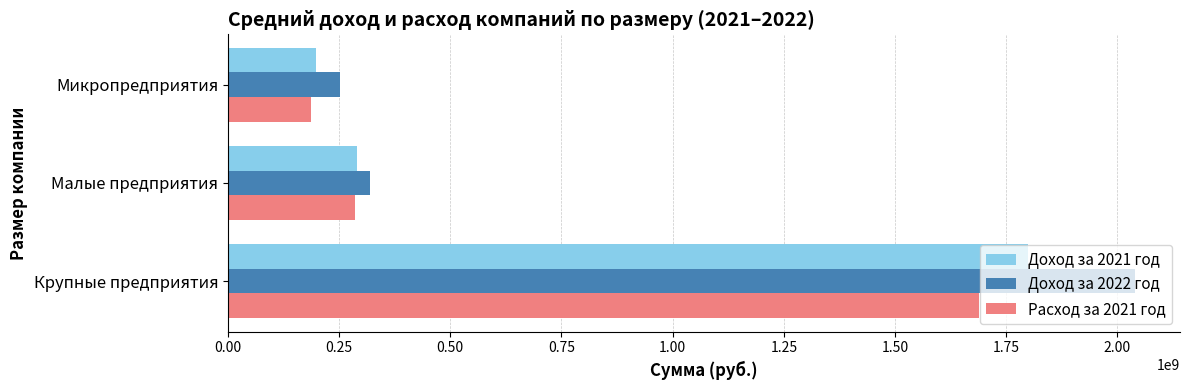

Which series has the largest range (max minus min)?

Доход за 2022 год